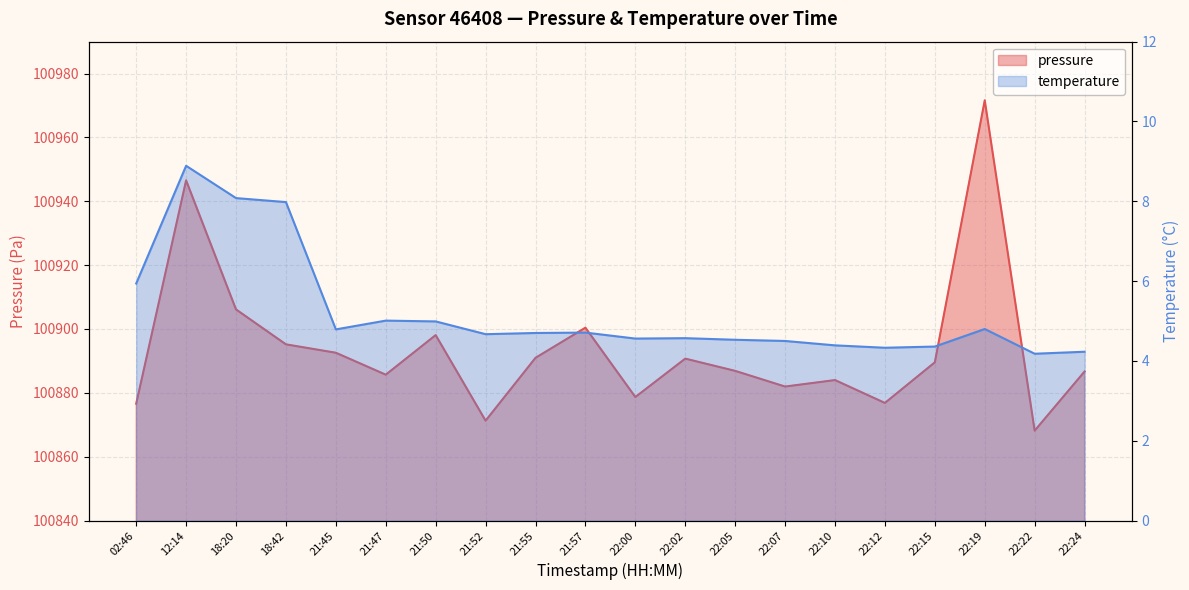

What is the label of the 18th point from the left?

22:19